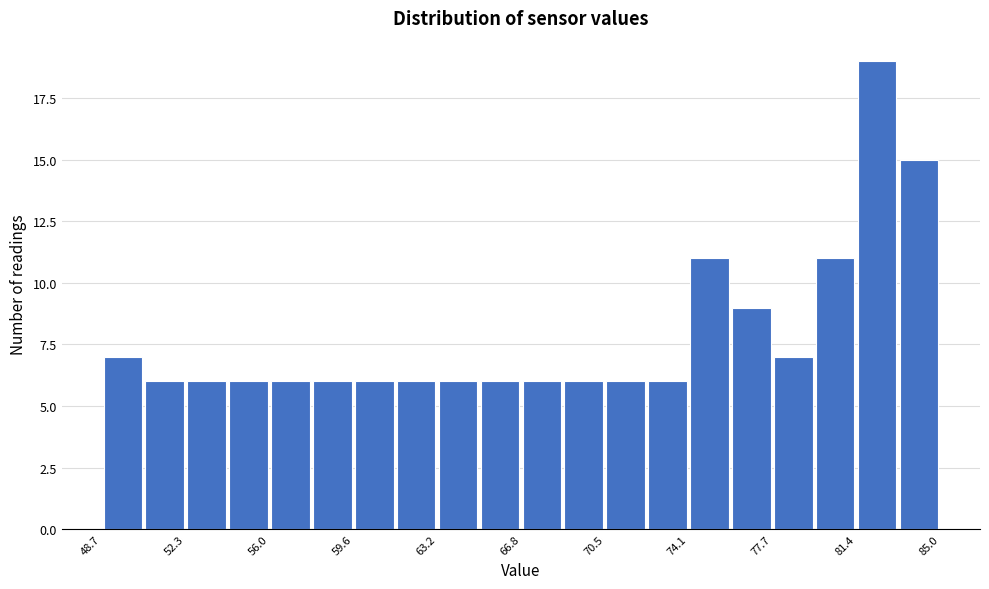

Around what value on the x-axis is the tallest bar? Give the approximate position of its centre, as read against the axis.

82.5